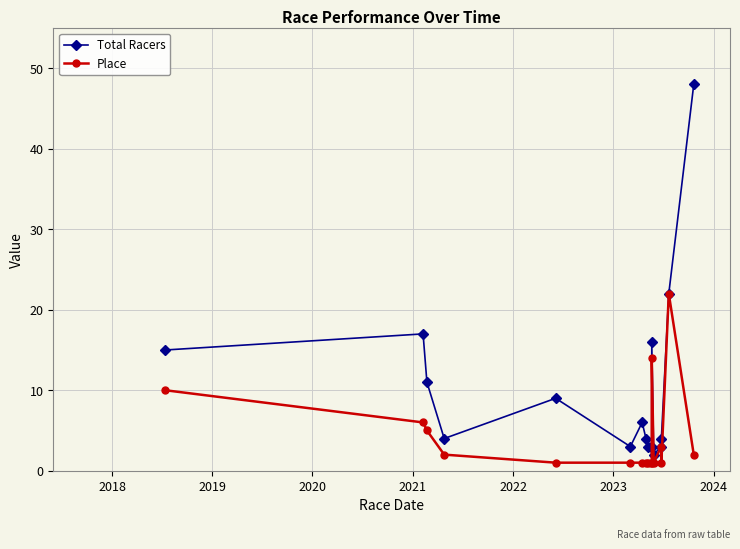

Is the value of Place at 2018 greater than the value of Total Racers at 2018?

No